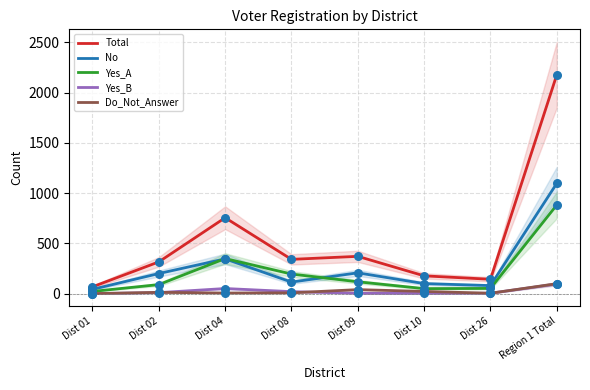

What is the total value across all series at Dist 04?

1512